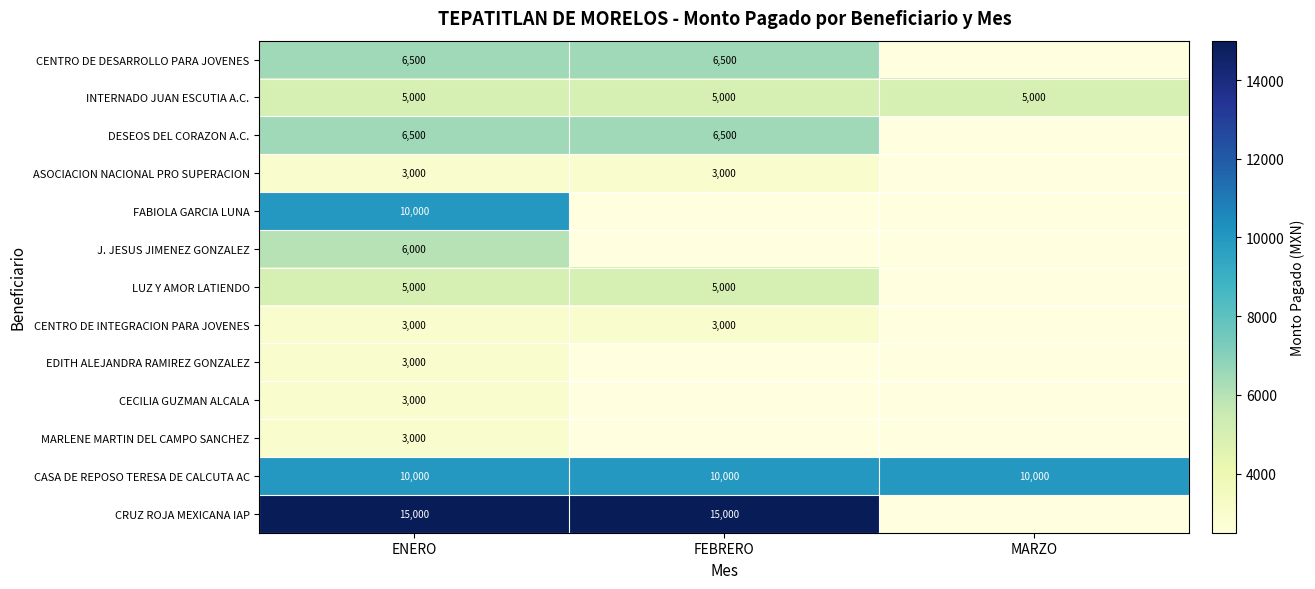

What is the spread (max minus min) of values at FEBRERO?

12000.0